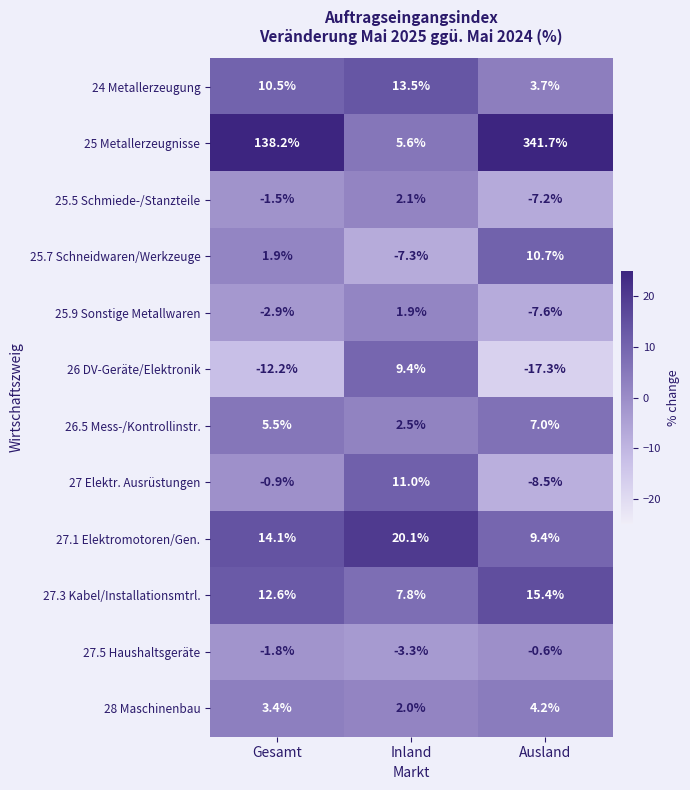

The value of 25.7 Schneidwaren/Werkzeuge at Ausland is 10.7. True or false?

True